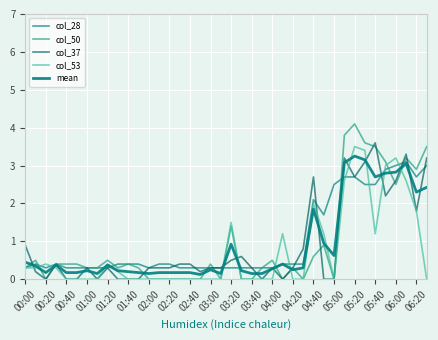

Which label corresponds to the smallest value in the chart?

00:20